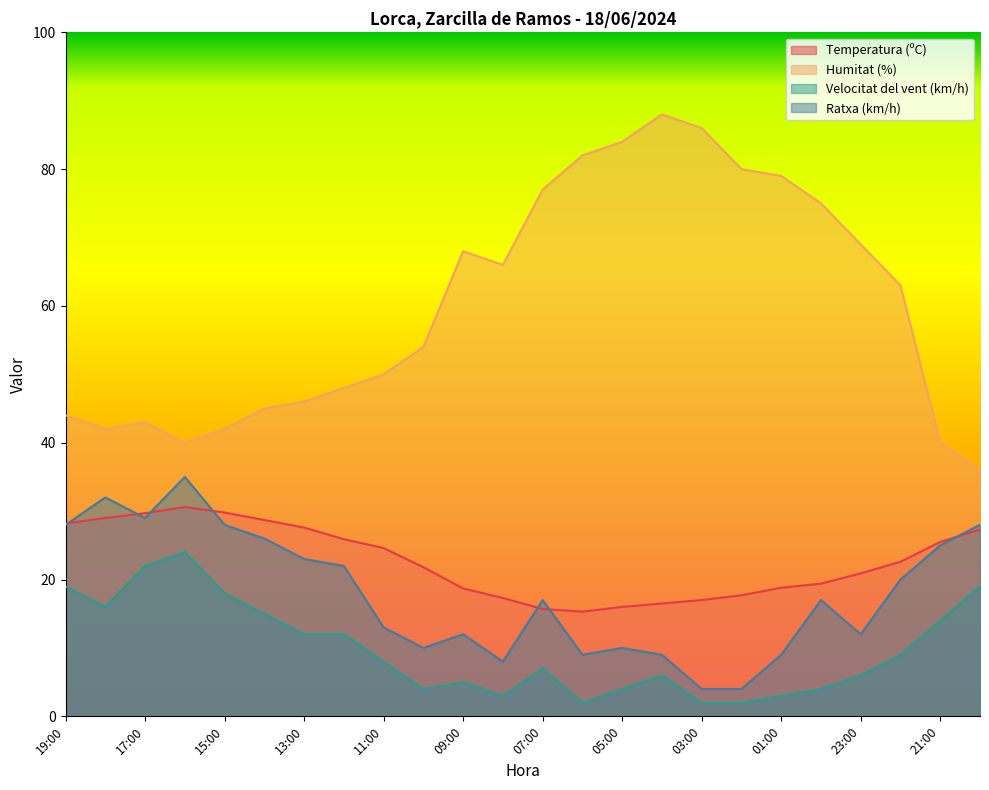

How many interior local peaks does the Humitat (%) series have?

3